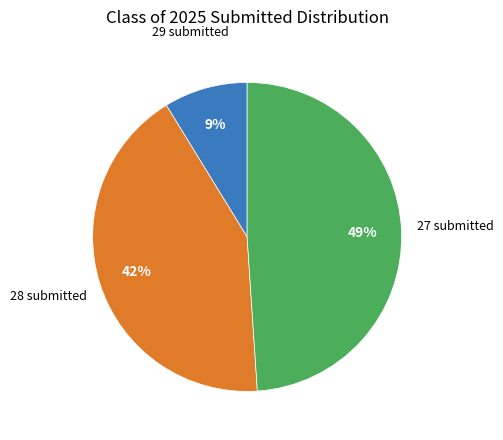

To the nearest percent, what is the average slice percentage?

33%